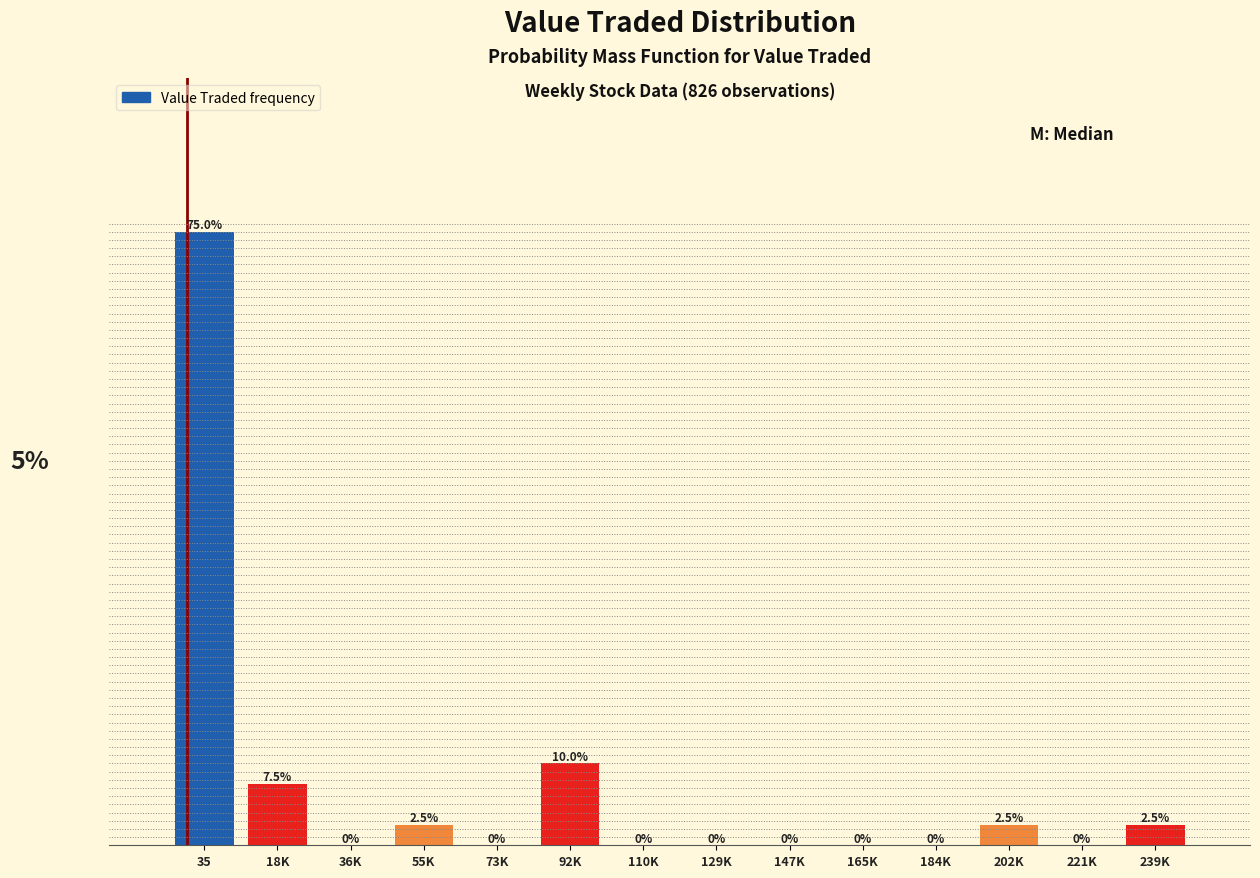

Which has a higher value, 18K or 36K?

18K